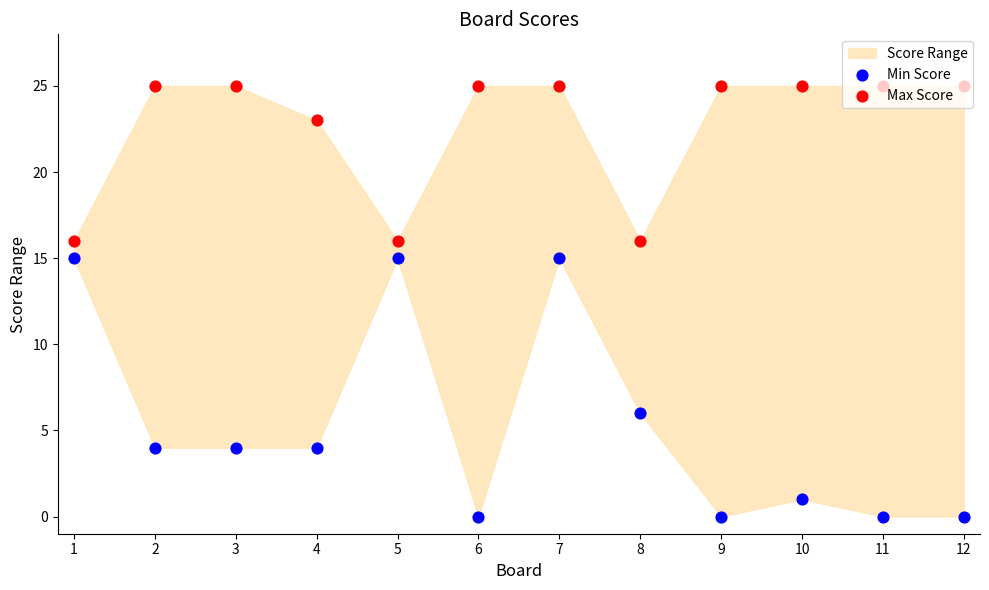

Which series has the largest total across all categories?

Max Score